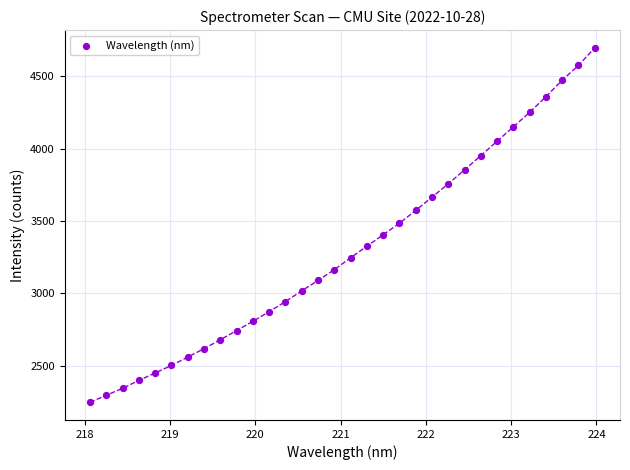

What is the range of Y values (max minus min)?

2448.1